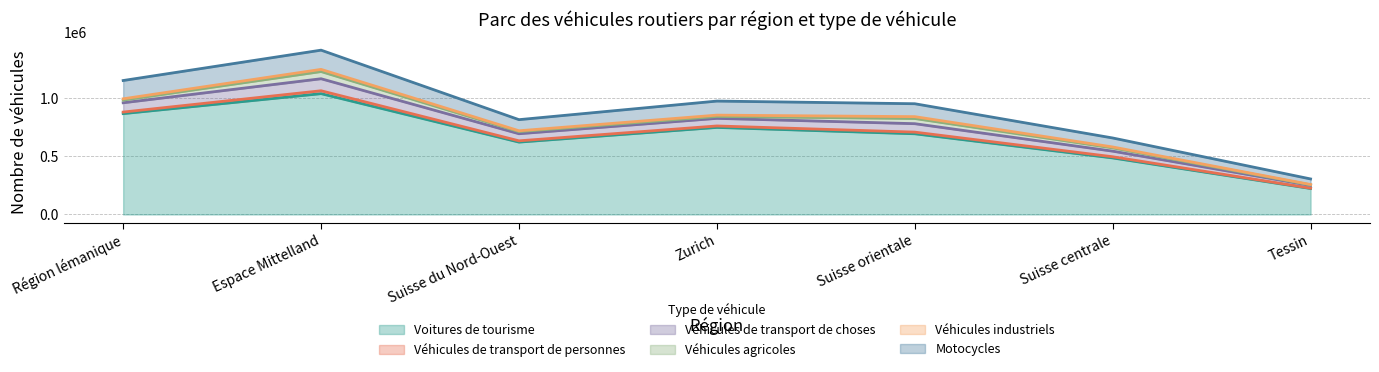

True or false: Véhicules industriels and Voitures de tourisme intersect in this chart.

False